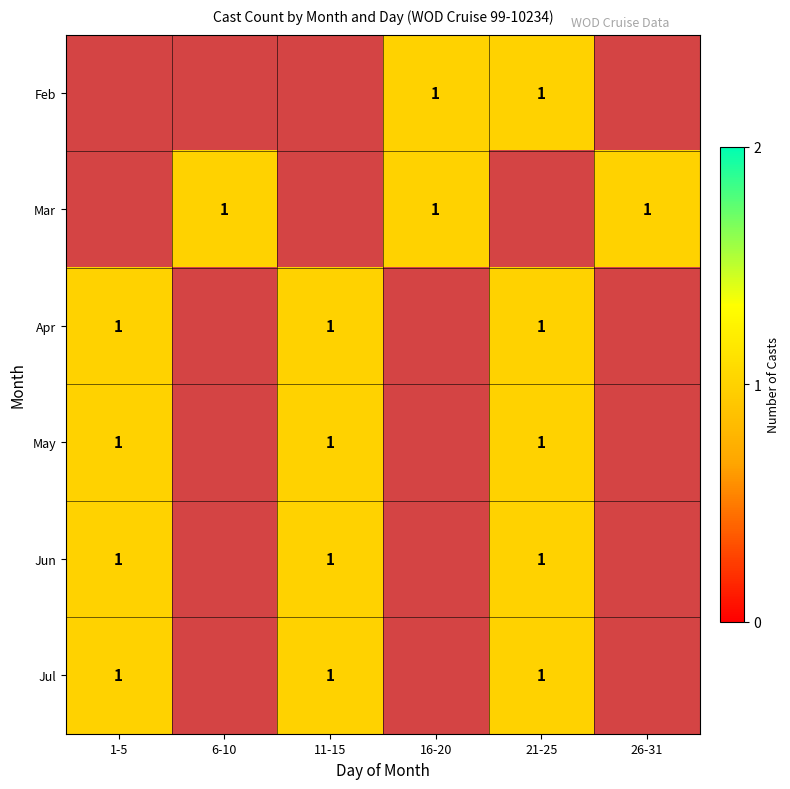

Which series has the largest range (max minus min)?

Apr